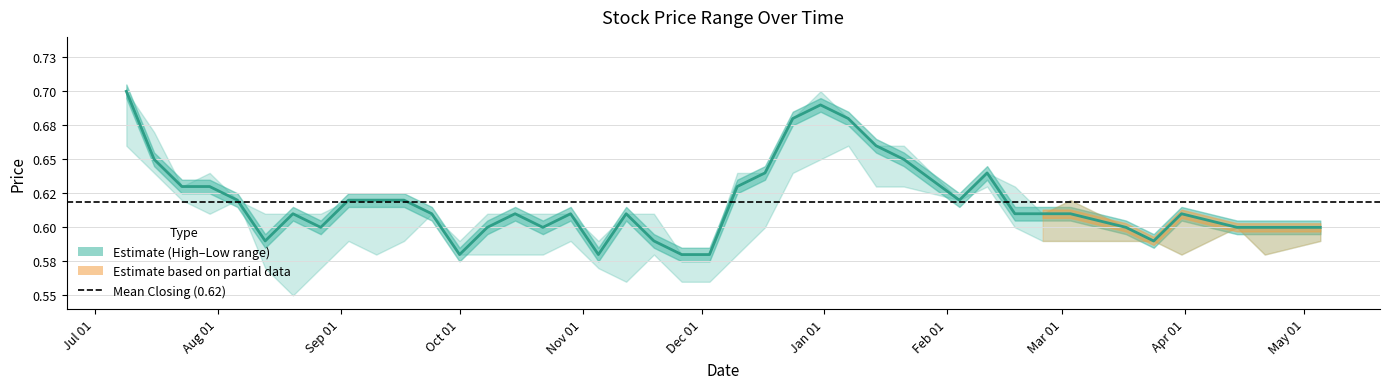

Reading left to right, transcribe all the data shown in this chart.

High: 05/05/2024=0.6	21/04/2024=0.6	14/04/2024=0.6	31/03/2024=0.6	24/03/2024=0.6	17/03/2024=0.6	03/03/2024=0.6	25/02/2024=0.6	18/02/2024=0.6	11/02/2024=0.6	04/02/2024=0.6	21/01/2024=0.7	14/01/2024=0.7	07/01/2024=0.7	31/12/2023=0.7	24/12/2023=0.7	17/12/2023=0.6	10/12/2023=0.6	03/12/2023=0.6	26/11/2023=0.6	19/11/2023=0.6	12/11/2023=0.6	05/11/2023=0.6	29/10/2023=0.6	22/10/2023=0.6	15/10/2023=0.6	08/10/2023=0.6	01/10/2023=0.6	24/09/2023=0.6	17/09/2023=0.6	10/09/2023=0.6	03/09/2023=0.6	27/08/2023=0.6	20/08/2023=0.6	13/08/2023=0.6	06/08/2023=0.6	30/07/2023=0.6	23/07/2023=0.6	16/07/2023=0.7	09/07/2023=0.7
Closing: 05/05/2024=0.6	21/04/2024=0.6	14/04/2024=0.6	31/03/2024=0.6	24/03/2024=0.6	17/03/2024=0.6	03/03/2024=0.6	25/02/2024=0.6	18/02/2024=0.6	11/02/2024=0.6	04/02/2024=0.6	21/01/2024=0.7	14/01/2024=0.7	07/01/2024=0.7	31/12/2023=0.7	24/12/2023=0.7	17/12/2023=0.6	10/12/2023=0.6	03/12/2023=0.6	26/11/2023=0.6	19/11/2023=0.6	12/11/2023=0.6	05/11/2023=0.6	29/10/2023=0.6	22/10/2023=0.6	15/10/2023=0.6	08/10/2023=0.6	01/10/2023=0.6	24/09/2023=0.6	17/09/2023=0.6	10/09/2023=0.6	03/09/2023=0.6	27/08/2023=0.6	20/08/2023=0.6	13/08/2023=0.6	06/08/2023=0.6	30/07/2023=0.6	23/07/2023=0.6	16/07/2023=0.7	09/07/2023=0.7
Low: 05/05/2024=0.6	21/04/2024=0.6	14/04/2024=0.6	31/03/2024=0.6	24/03/2024=0.6	17/03/2024=0.6	03/03/2024=0.6	25/02/2024=0.6	18/02/2024=0.6	11/02/2024=0.6	04/02/2024=0.6	21/01/2024=0.6	14/01/2024=0.6	07/01/2024=0.7	31/12/2023=0.7	24/12/2023=0.6	17/12/2023=0.6	10/12/2023=0.6	03/12/2023=0.6	26/11/2023=0.6	19/11/2023=0.6	12/11/2023=0.6	05/11/2023=0.6	29/10/2023=0.6	22/10/2023=0.6	15/10/2023=0.6	08/10/2023=0.6	01/10/2023=0.6	24/09/2023=0.6	17/09/2023=0.6	10/09/2023=0.6	03/09/2023=0.6	27/08/2023=0.6	20/08/2023=0.6	13/08/2023=0.6	06/08/2023=0.6	30/07/2023=0.6	23/07/2023=0.6	16/07/2023=0.6	09/07/2023=0.7